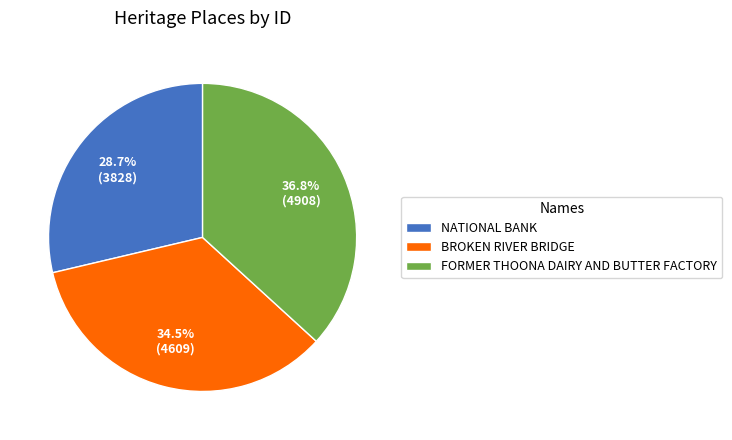

Between BROKEN RIVER BRIDGE and FORMER THOONA DAIRY AND BUTTER FACTORY, which is larger?

FORMER THOONA DAIRY AND BUTTER FACTORY